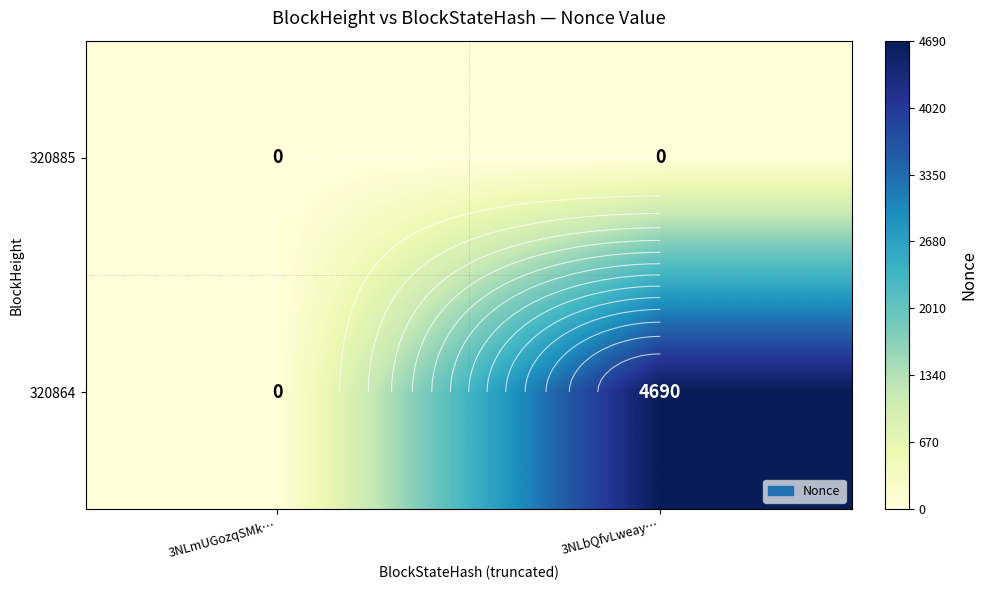

True or false: 320864 has a value of 0 at 3NLmUGozqSMk….

True